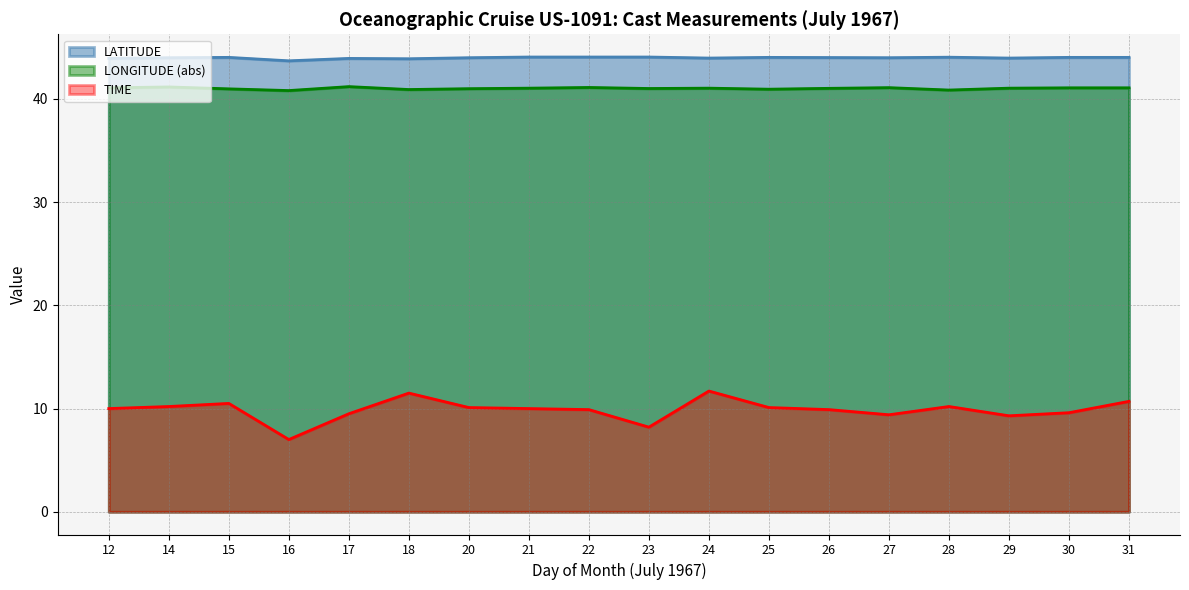

Reading left to right, transcribe all the data shown in this chart.

LATITUDE: 43.9	44.0	44.0	43.7	43.9	43.9	44.0	44.1	44.1	44.1	44.0	44.0	44.0	44.0	44.0	44.0	44.0	44.0
LONGITUDE: 41.1	41.2	41.0	40.8	41.2	40.9	41.0	41.0	41.1	41.0	41.0	41.0	41.0	41.1	40.9	41.0	41.1	41.1
TIME: 10.0	10.2	10.5	7.0	9.5	11.5	10.1	10.0	9.9	8.2	11.7	10.1	9.9	9.4	10.2	9.3	9.6	10.7